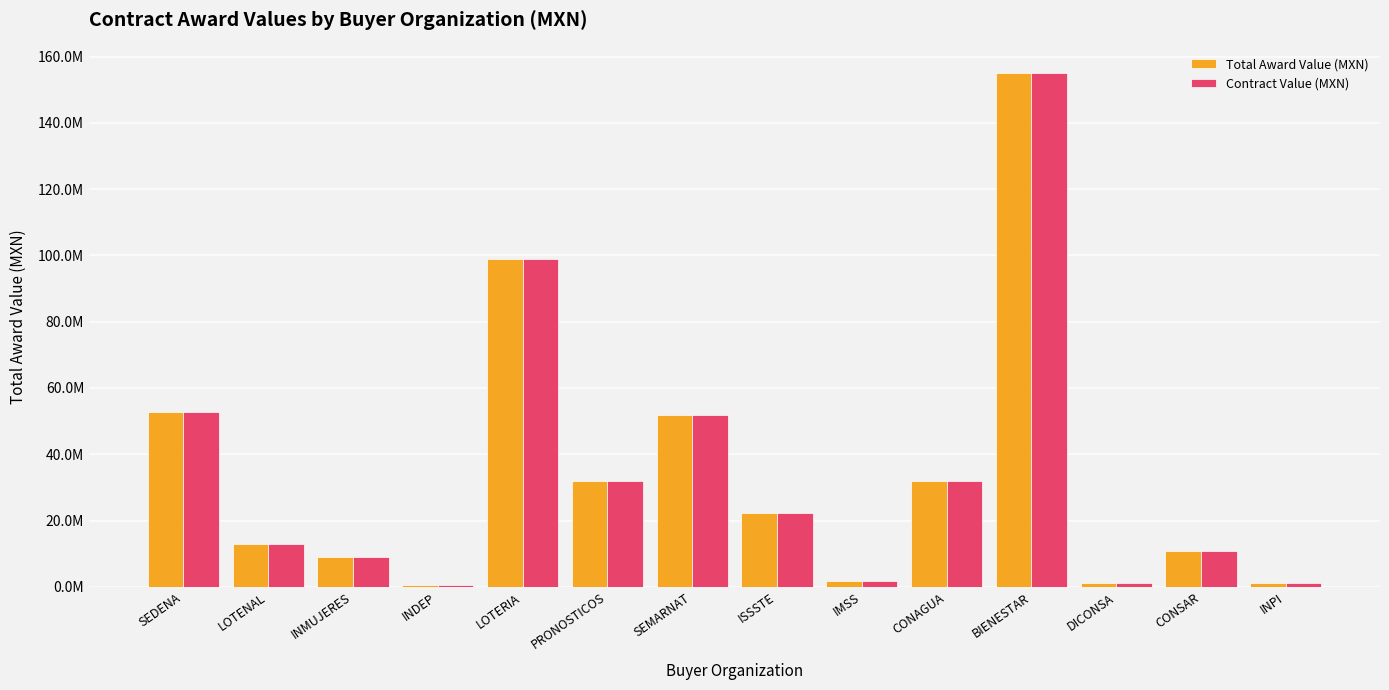

Reading left to right, what are all the values shown in this chart?

Total Award Value (MXN): 52855936.6	12931034.5	9051724.1	642672.4	98861882.8	31896551.7	51724137.9	22212277.5	1724137.9	31896551.8	155172413.8	1118965.5	10840683.2	1194348.0
Contract Value (MXN): 52855936.6	12931034.5	9051724.1	642672.4	98861882.8	31896551.7	51724137.9	22212277.5	1724137.9	31896551.8	155172413.8	1118965.5	10840683.2	1194348.0